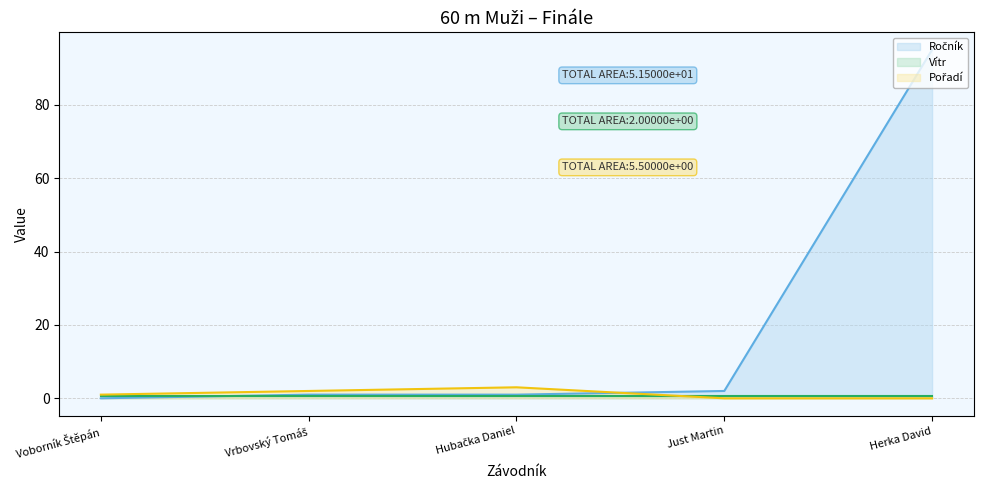

At how many categories does at least one series exceed 39?

1